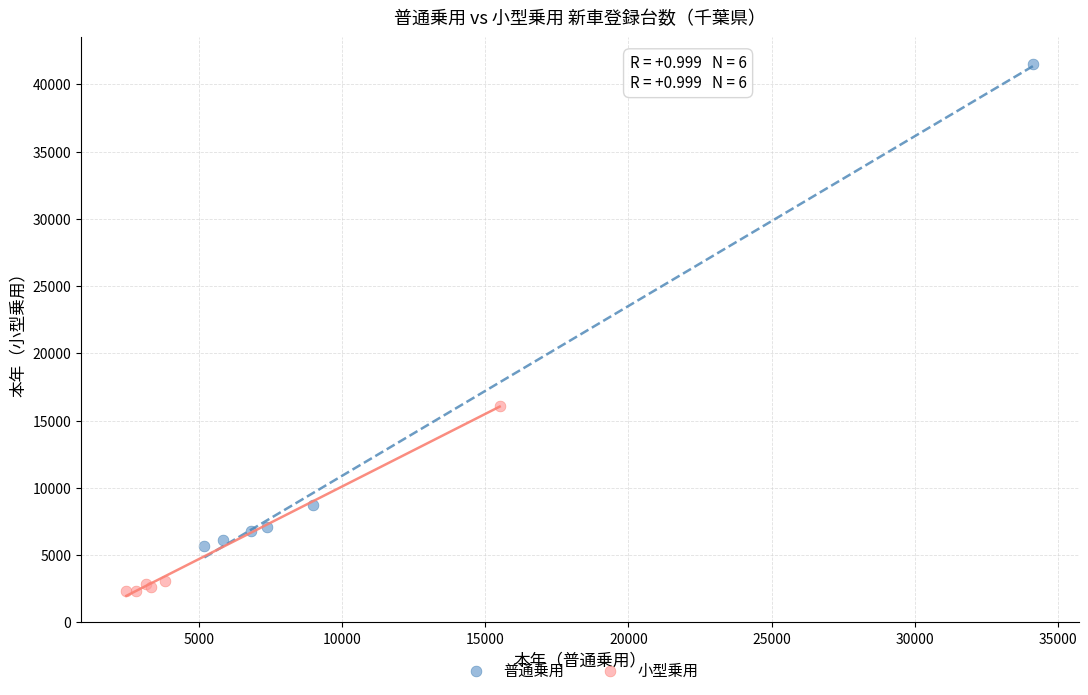

Which series has the largest Y range (max minus min)?

普通乗用